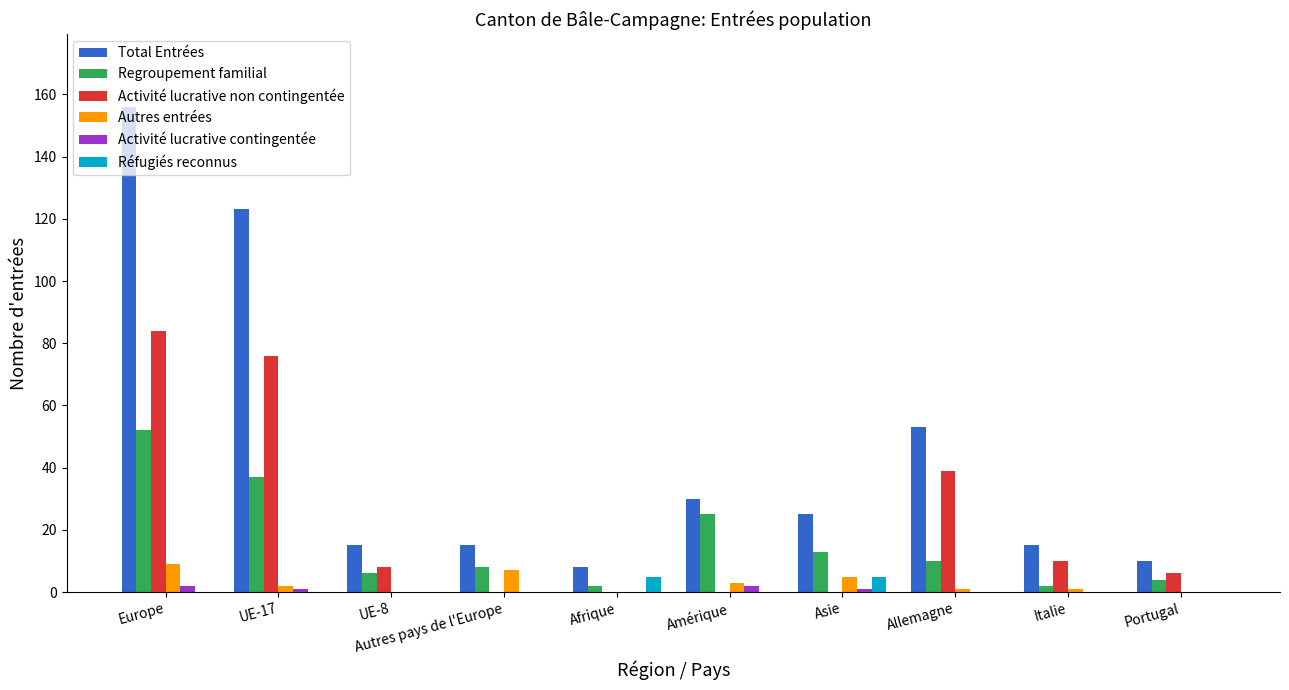

Reading left to right, what are all the values shown in this chart?

Total Entrées: Europe=156	UE-17=123	UE-8=15	Autres pays de l'Europe=15	Afrique=8	Amérique=30	Asie=25	Allemagne=53	Italie=15	Portugal=10
Regroupement familial: Europe=52	UE-17=37	UE-8=6	Autres pays de l'Europe=8	Afrique=2	Amérique=25	Asie=13	Allemagne=10	Italie=2	Portugal=4
Activité lucrative non contingentée: Europe=84	UE-17=76	UE-8=8	Autres pays de l'Europe=0	Afrique=0	Amérique=0	Asie=0	Allemagne=39	Italie=10	Portugal=6
Autres entrées: Europe=9	UE-17=2	UE-8=0	Autres pays de l'Europe=7	Afrique=0	Amérique=3	Asie=5	Allemagne=1	Italie=1	Portugal=0
Activité lucrative contingentée: Europe=2	UE-17=1	UE-8=0	Autres pays de l'Europe=0	Afrique=0	Amérique=2	Asie=1	Allemagne=0	Italie=0	Portugal=0
Réfugiés reconnus: Europe=0	UE-17=0	UE-8=0	Autres pays de l'Europe=0	Afrique=5	Amérique=0	Asie=5	Allemagne=0	Italie=0	Portugal=0